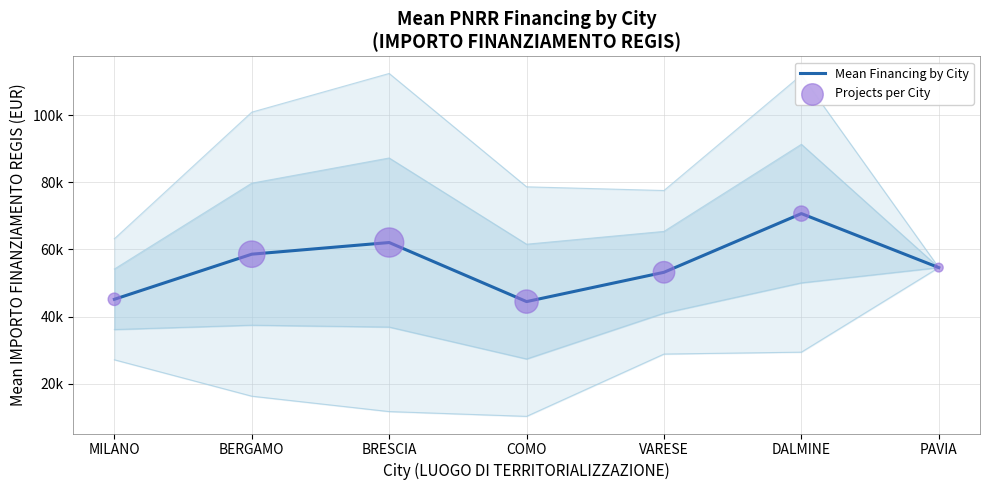

Is the value of Mean Financing by City at BRESCIA greater than the value of Projects per City at COMO?

Yes